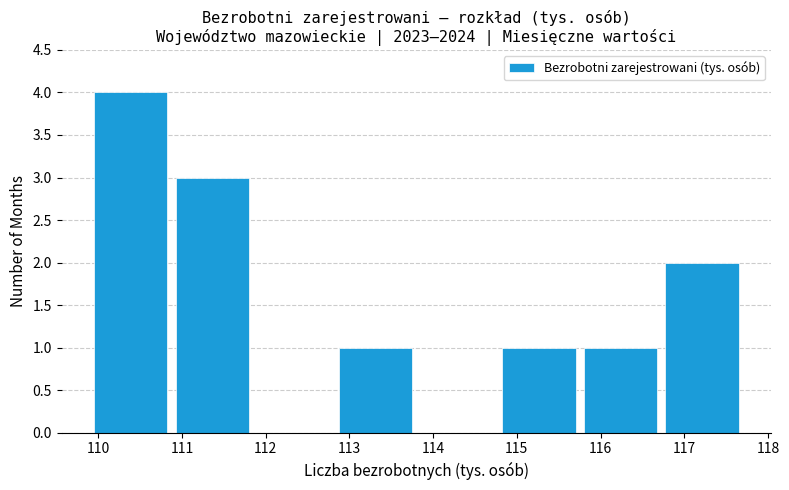

What is the height of the bar covering 114.8 to 115.8 on the x-axis? Neither the bar edges nor the heights are printed on the chart, so give them approximately, as read against the axes.

1